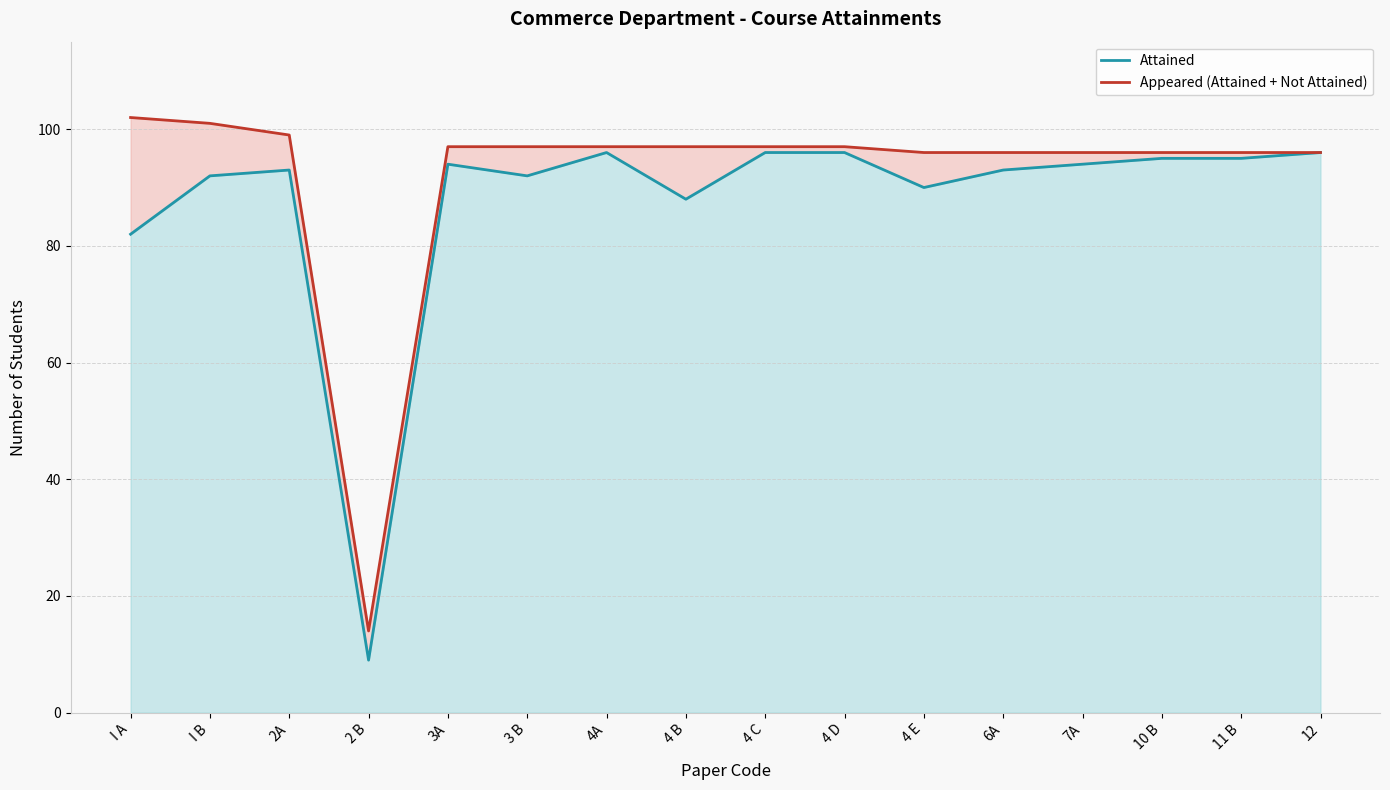

What is the label of the 6th point from the right?

4 E